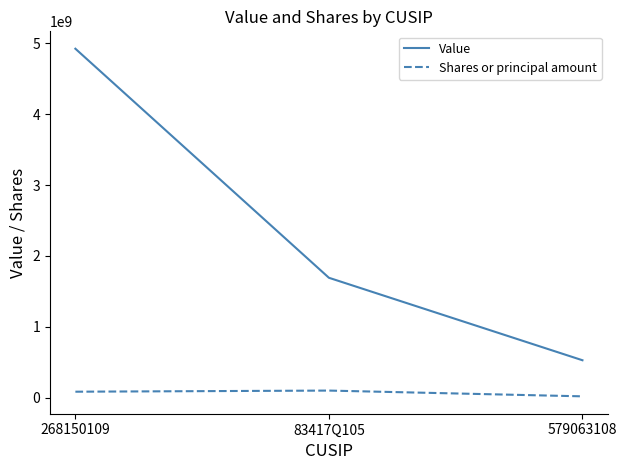

True or false: Value has a value of 6745158565 at 268150109.

False